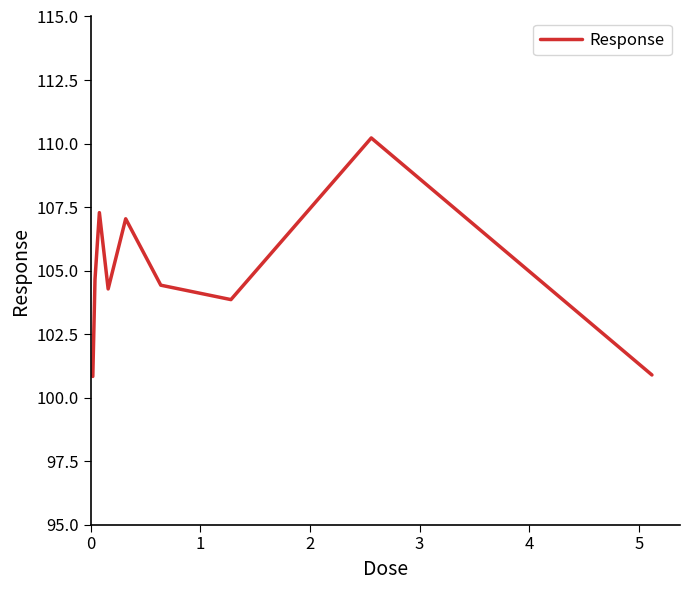

What is the difference between the maximum and minimum values?

9.4